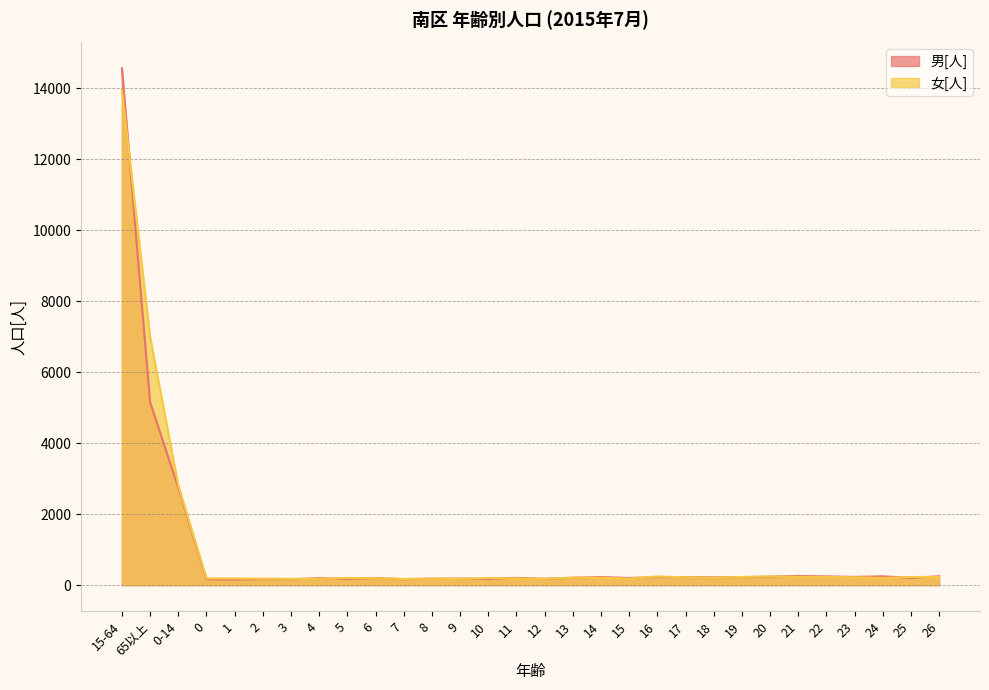

List the series in order of their overall mean, highest first.

女[人], 男[人]